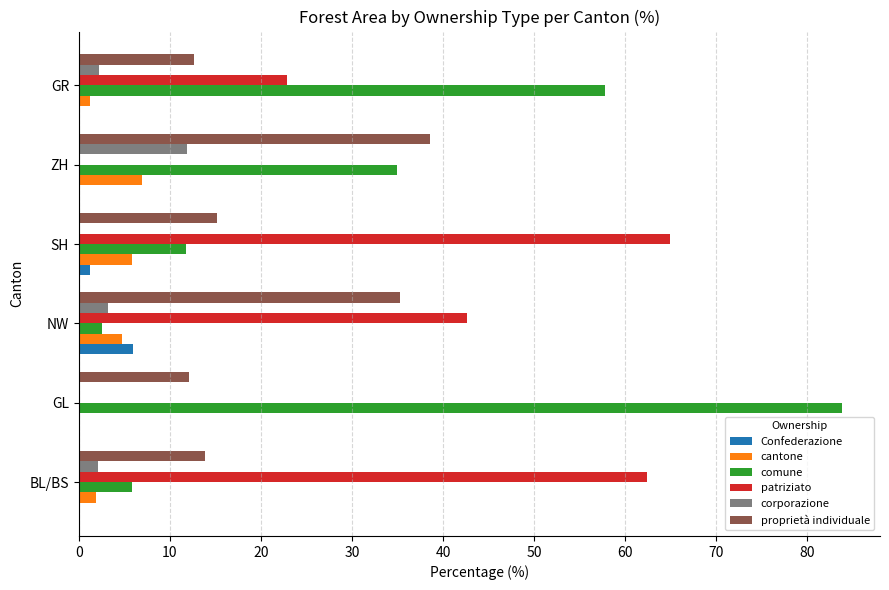

What is the sum of all proprietà individuale values?

127.7